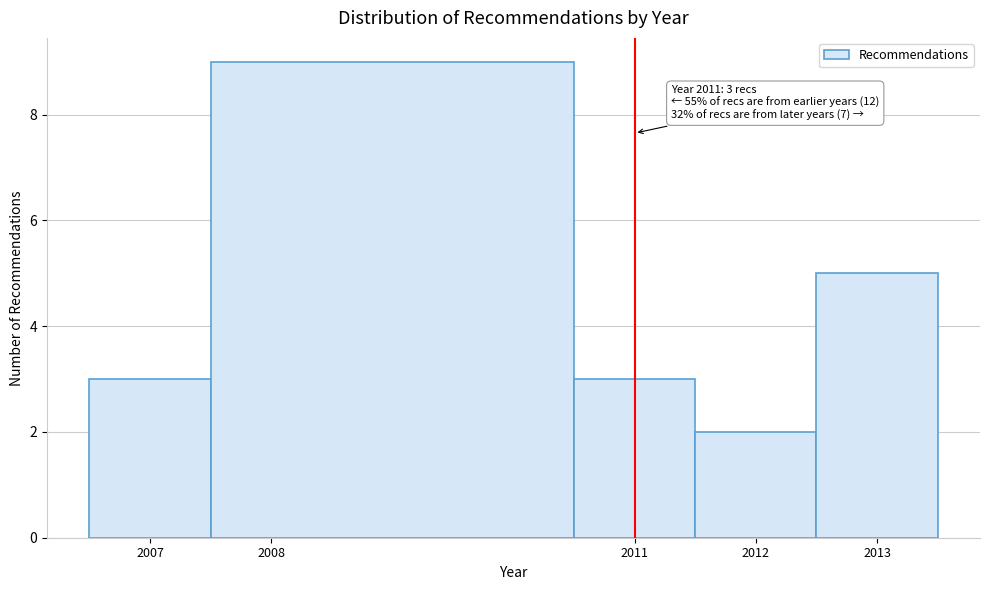

Which range on the x-axis has the tallest bar?

2007.5 to 2010.5